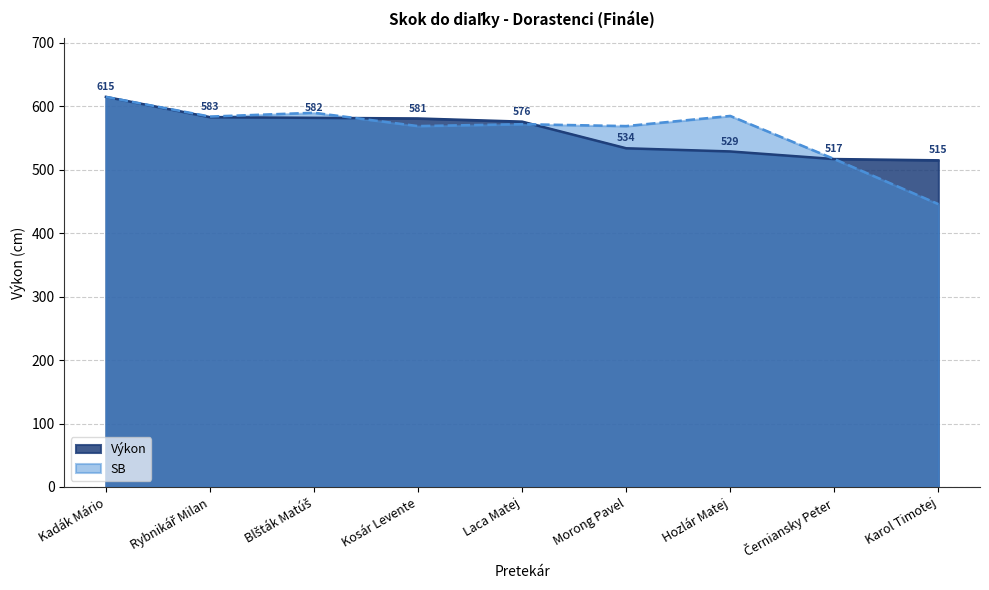

The value of SB at Kadák Mário is 166. True or false?

False